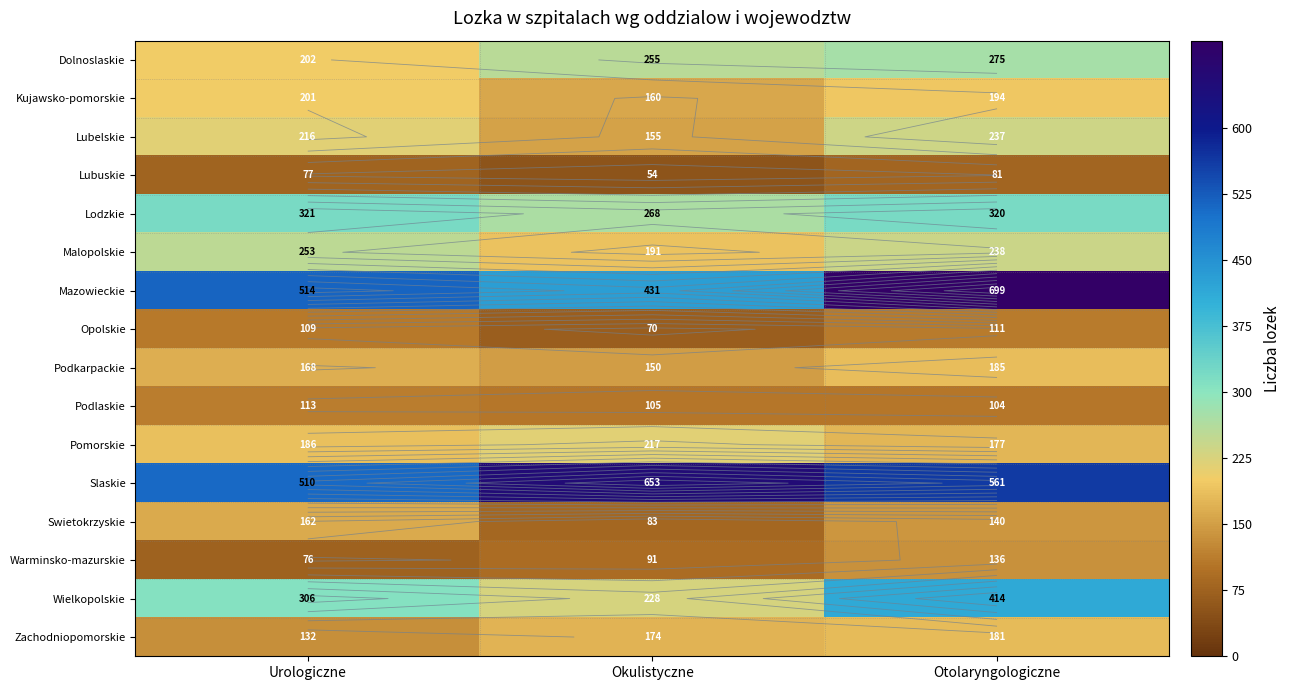

How many values in the Mazowieckie series are below 514?

1